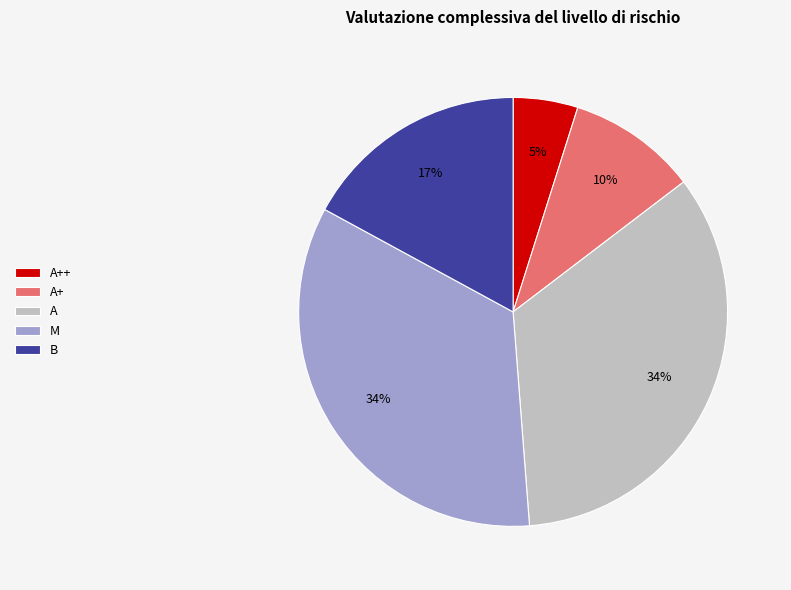

Between A++ and A, which is larger?

A